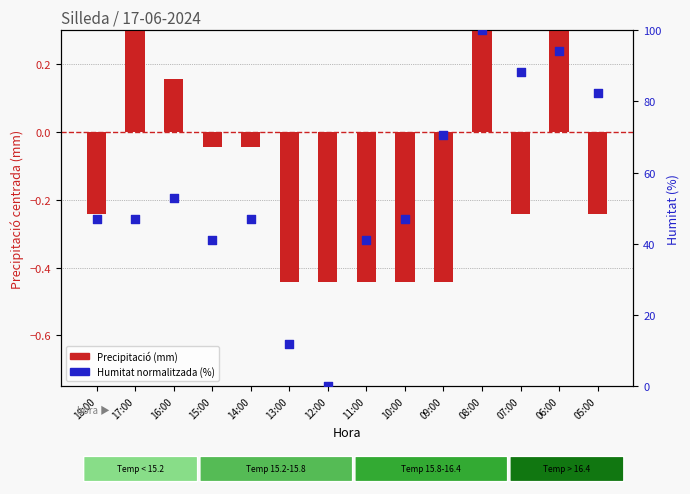

Which series reaches the minimum Y coordinate?

Precipitació (mm)